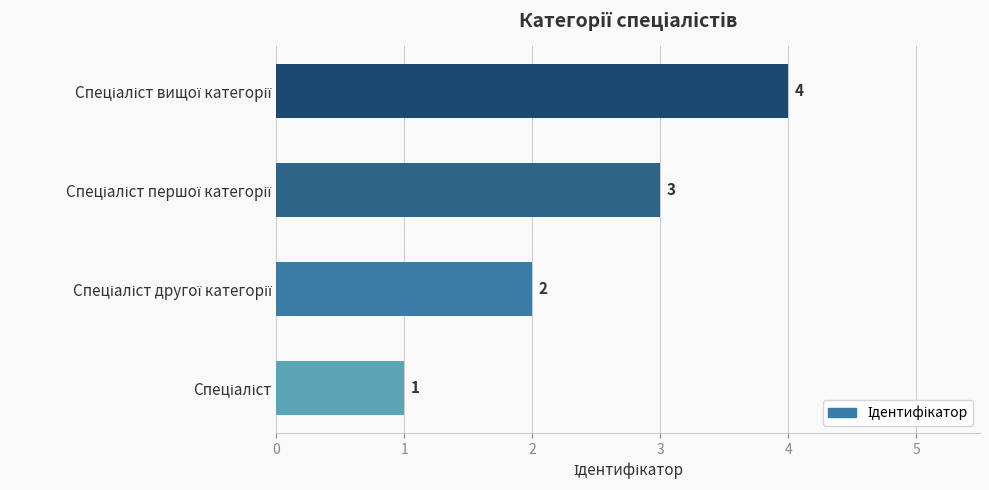

What is the sum of all values?

10